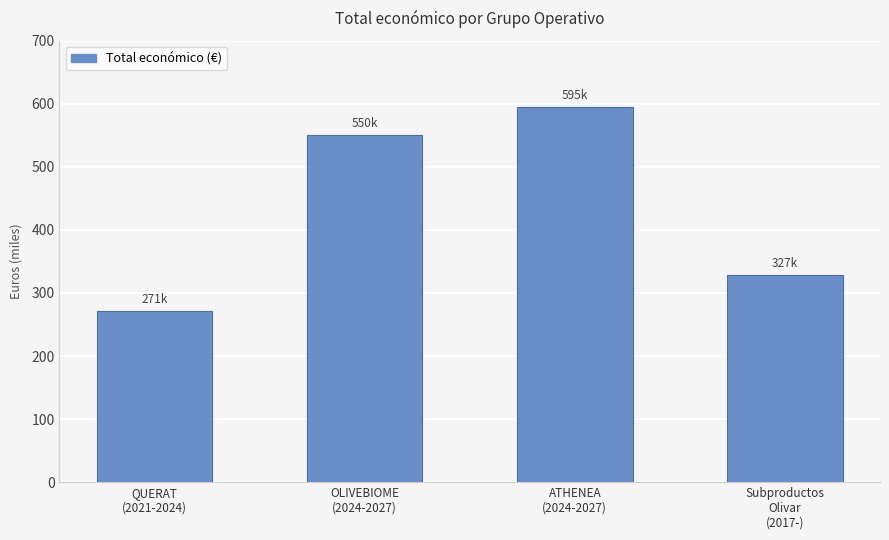

What is the greatest value displayed?

595436